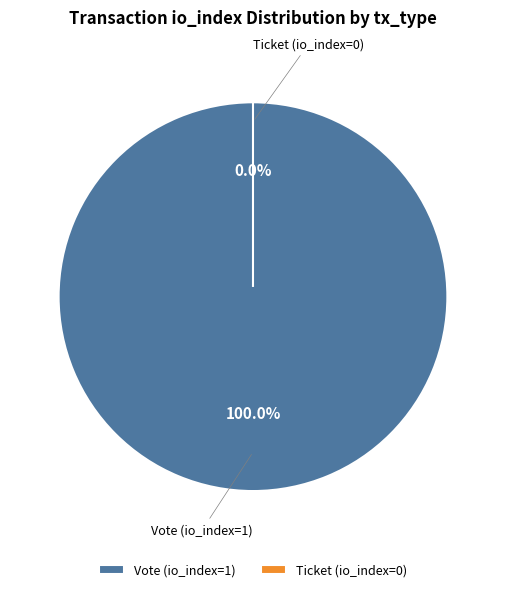

To the nearest percent, what is the difference between the Ticket (io_index=0) and Vote (io_index=1) slice percentages?

100%